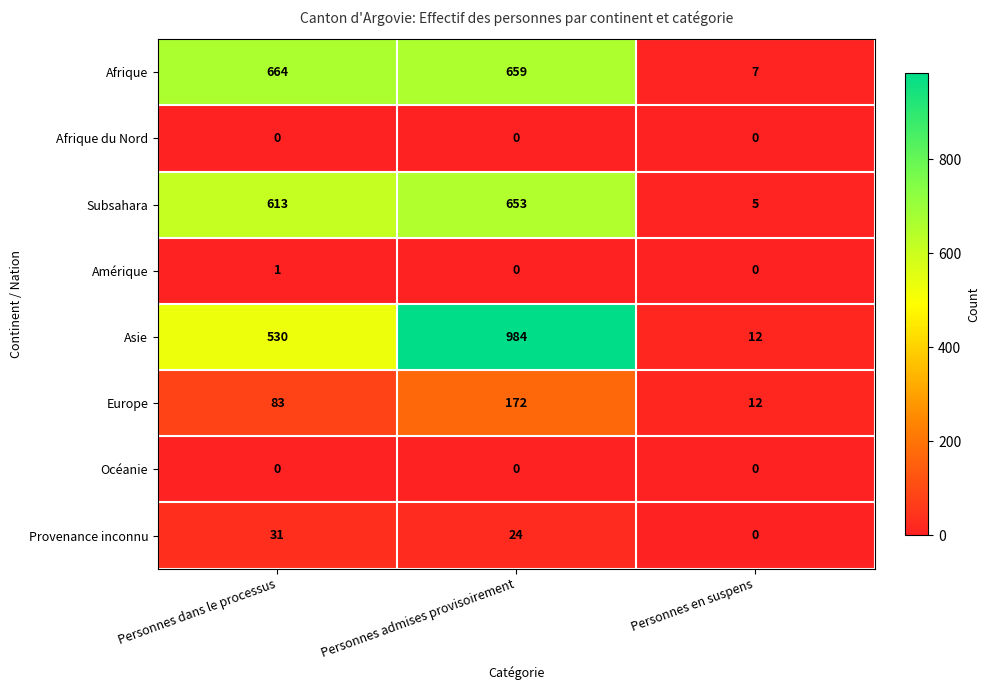

List the labels in order of Afrique value, smallest first.

Personnes en suspens, Personnes admises provisoirement, Personnes dans le processus